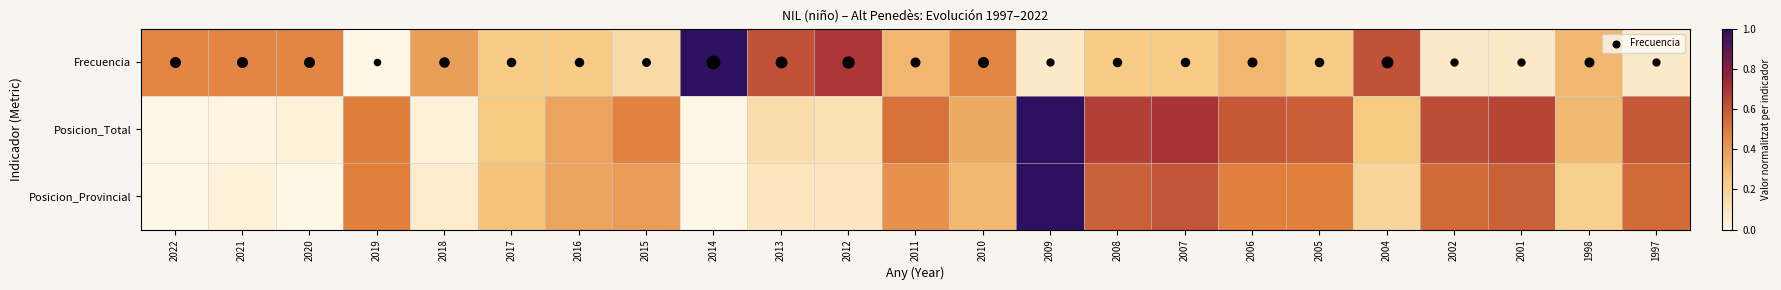

What is the total value across all series at 2022?

0.5